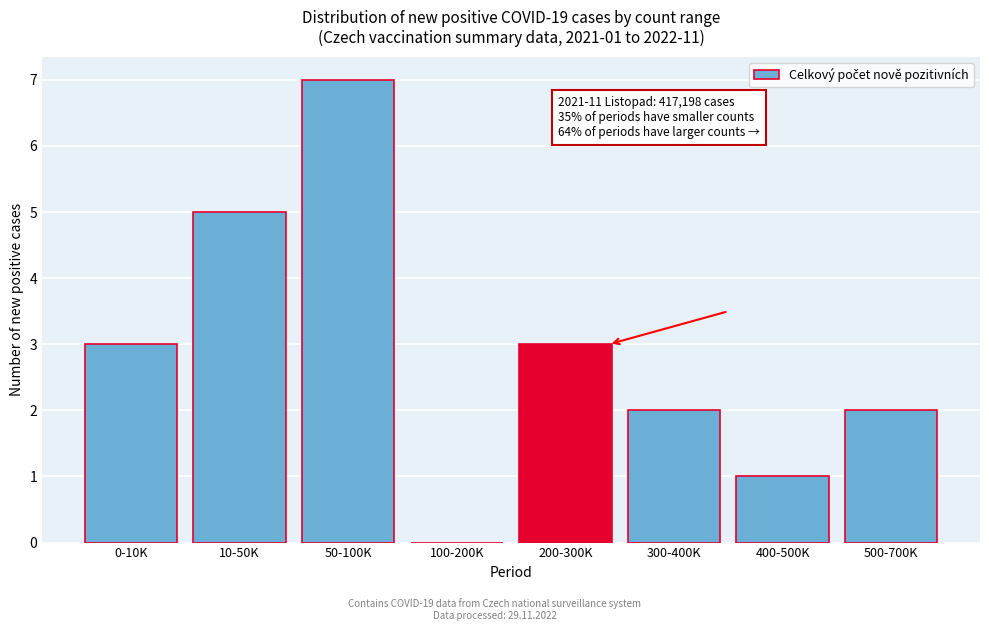

Reading right to left, list all the values displayed in this chart.

500-700K=2	400-500K=1	300-400K=2	200-300K=3	100-200K=0	50-100K=7	10-50K=5	0-10K=3